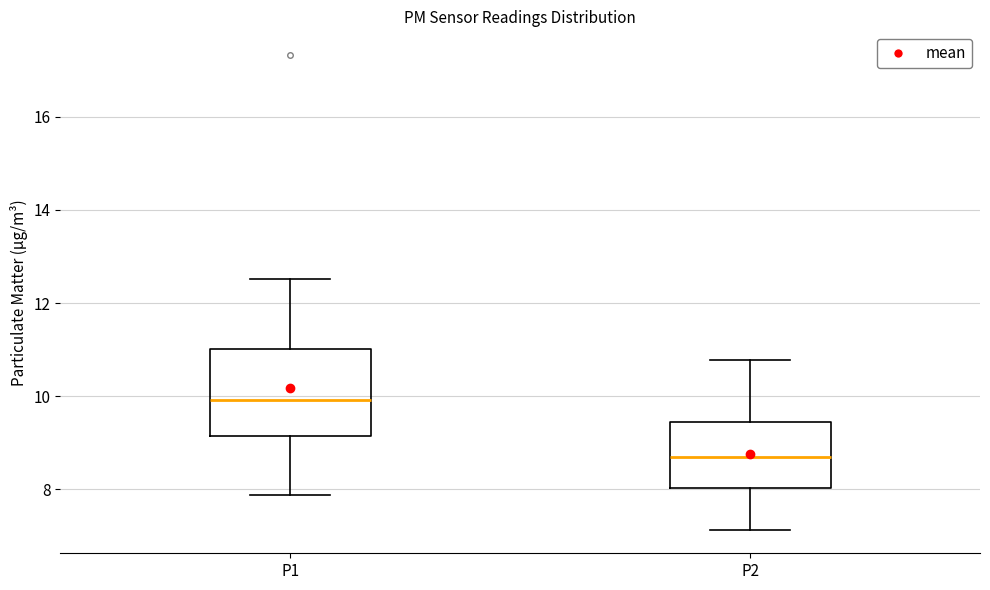

Reading left to right, transcribe this box plot: for each box, give where its median line is, the range the box spans, and where its two whiskers end, as read against the y-axis. The values are not printed on the chart, so give them approximately, as read against the axis.

P1: median 10.0, box 9.2 to 11.0, whiskers 7.8 to 12.6
P2: median 8.6, box 8.0 to 9.4, whiskers 7.2 to 10.8